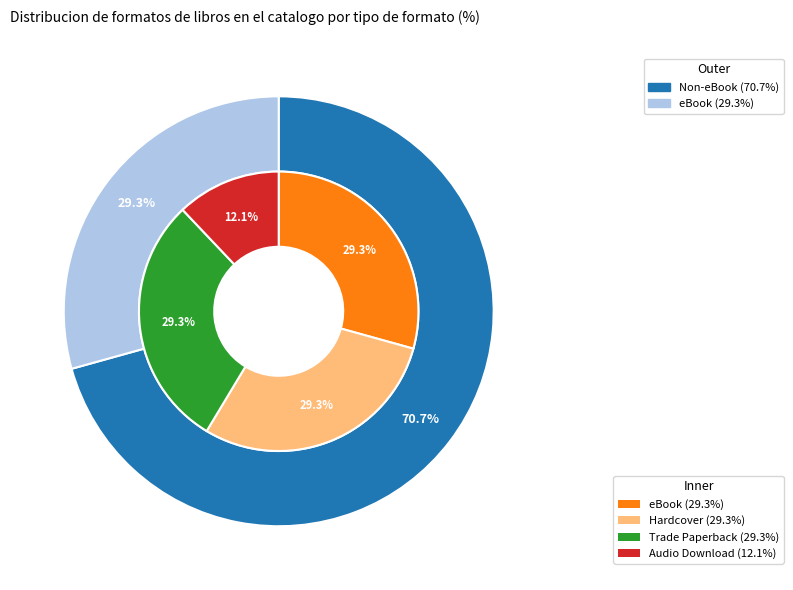

Between eBook and Trade Paperback, which is larger?

eBook